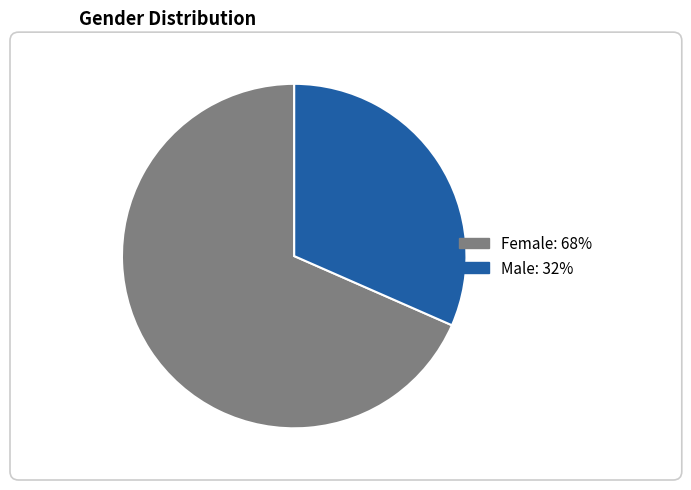

Is it true that Male is 52% of the pie?

False